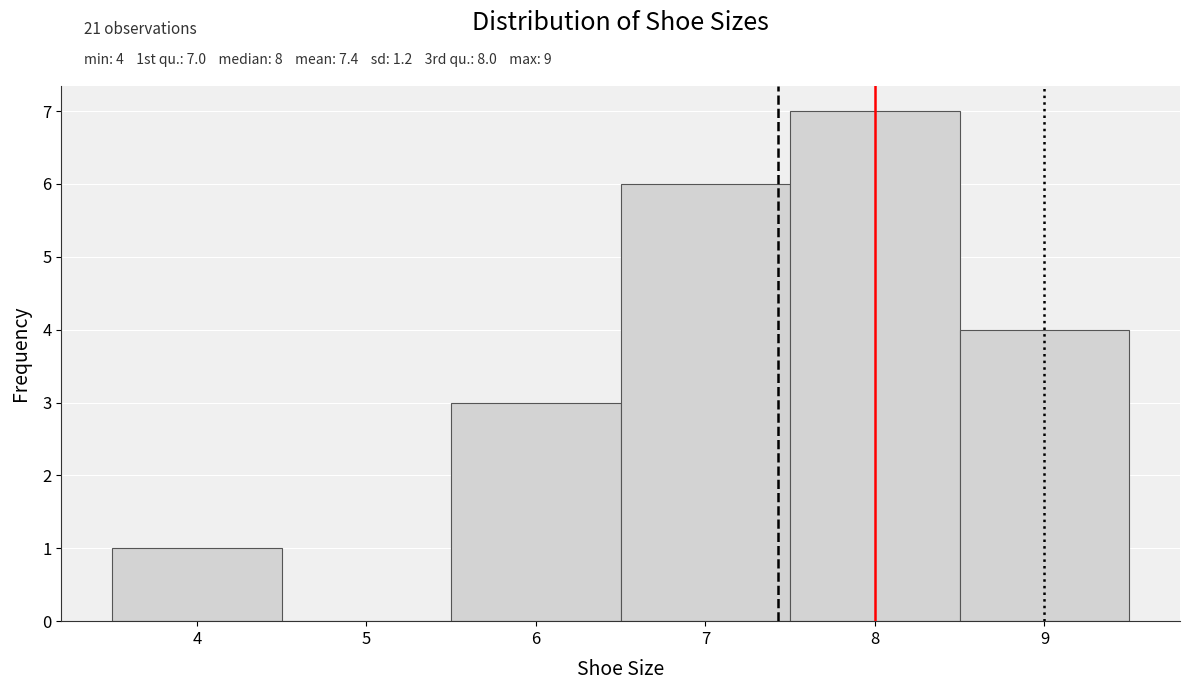

Which range on the x-axis has the tallest bar?

7.5 to 8.5